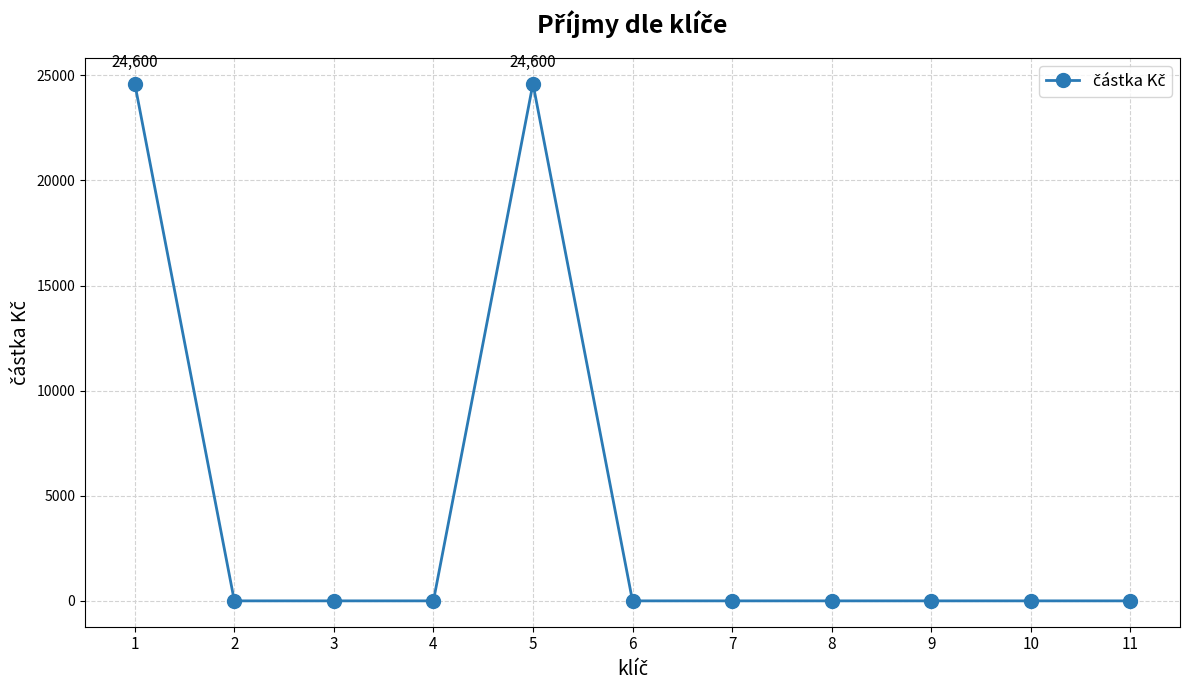

What is the maximum value shown in the chart?

24600